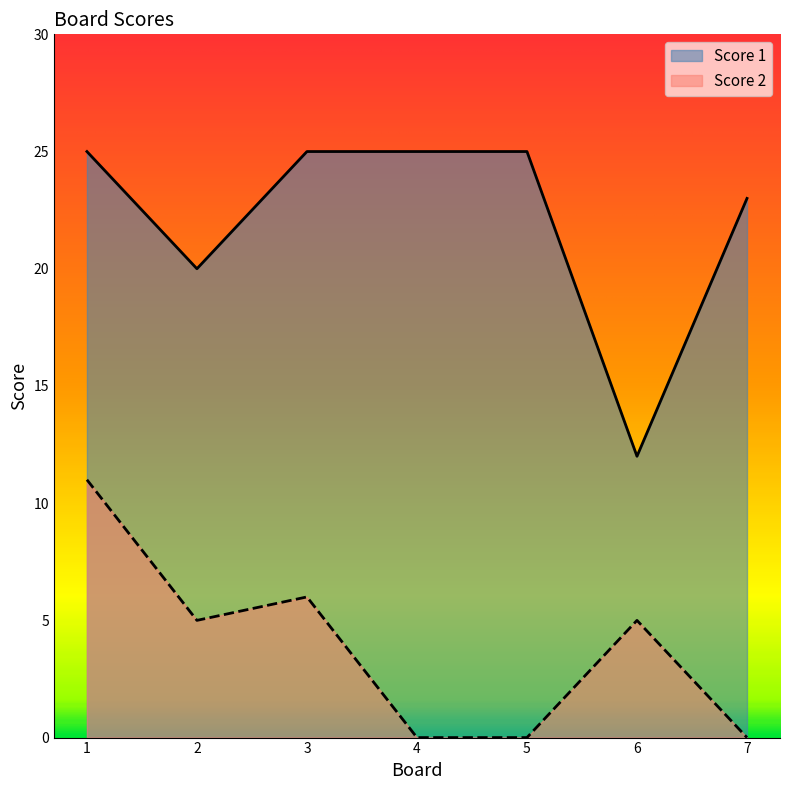

Between 5 and 7, which series saw the biggest shift?

Score 1